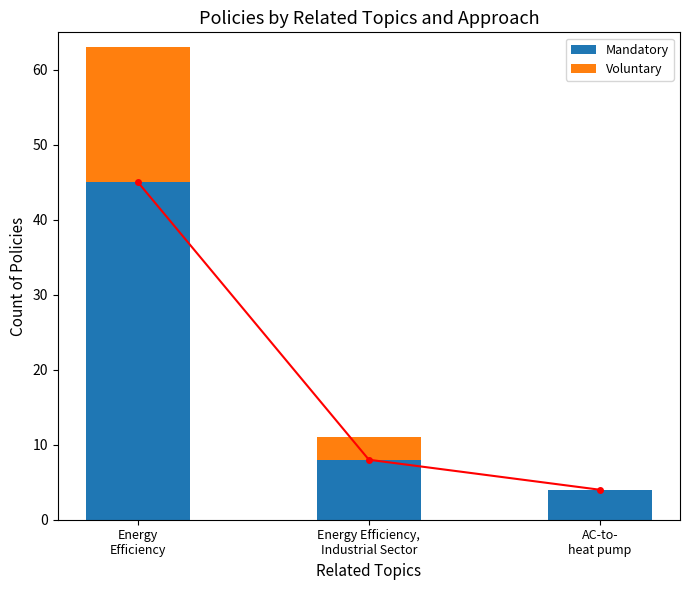

The Mandatory series shows 7 at AC-to-
heat pump. True or false?

False